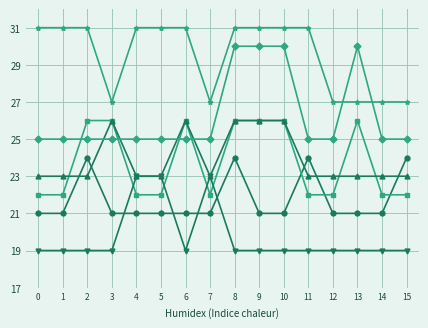

Count the number of categories in the chart.

16